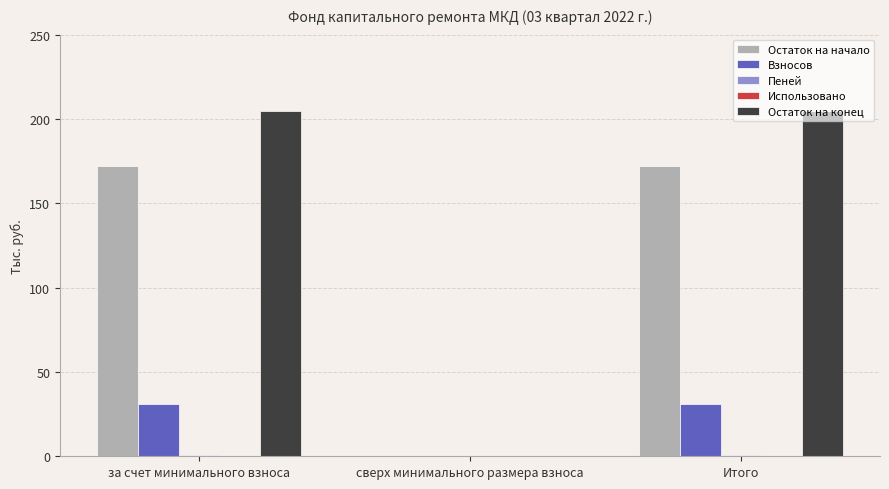

What is the greatest value displayed?

204.5